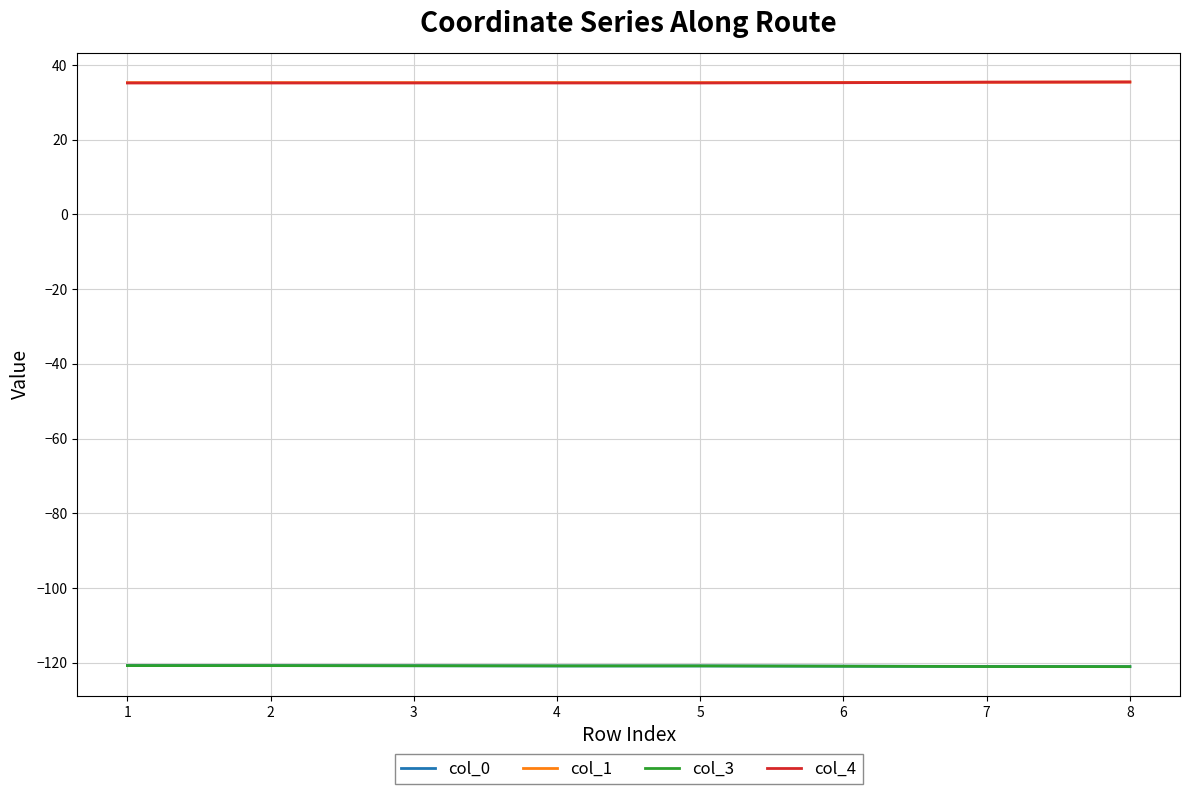

What is the average value of the col_1 series?

35.3